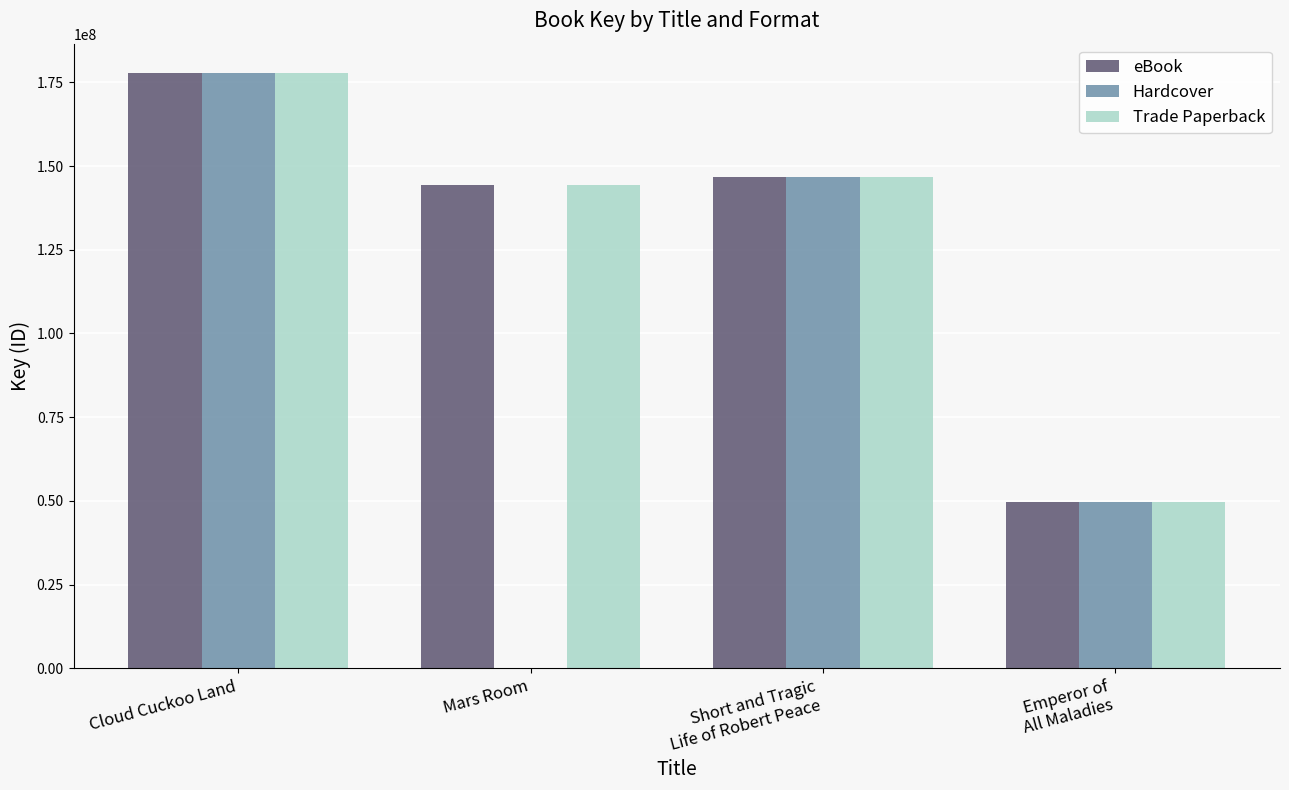

How many groups of bars are there?

4